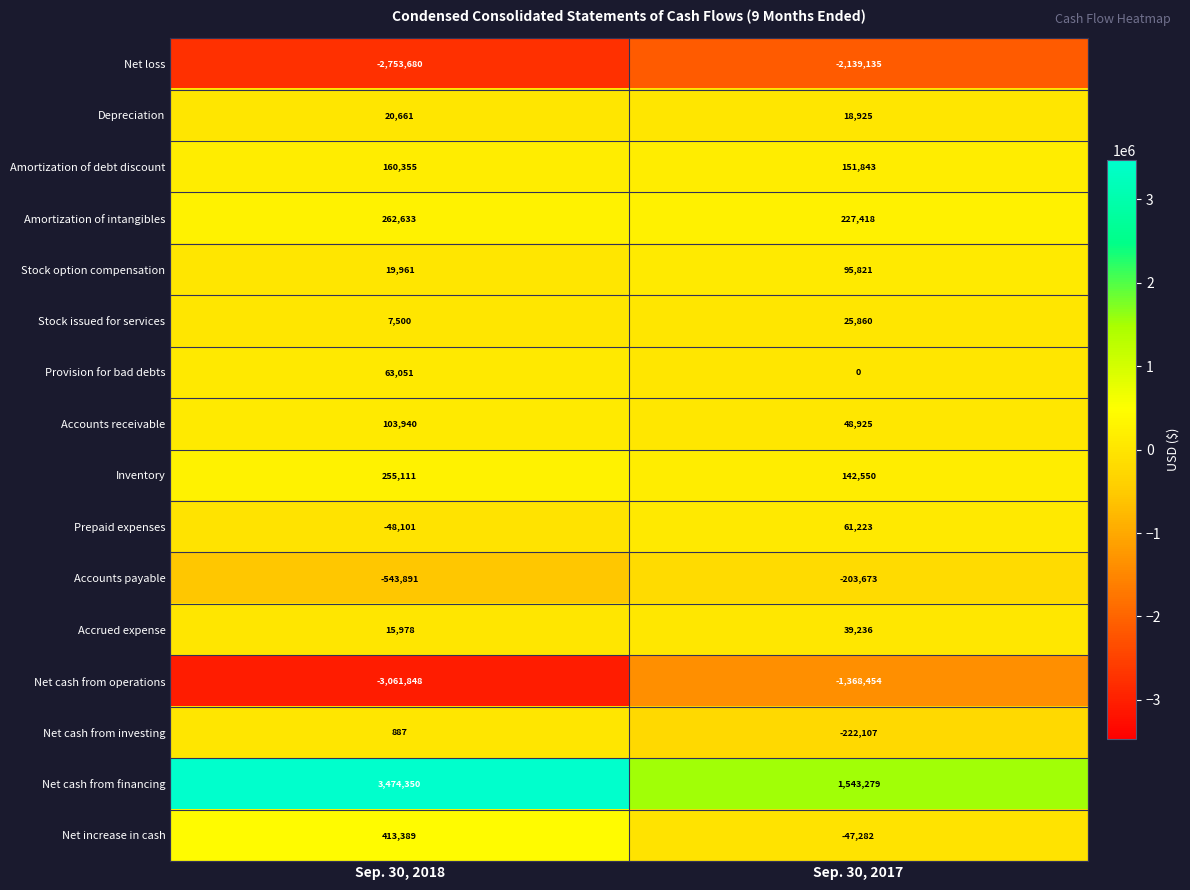

The value of Provision for bad debts at Sep. 30, 2018 is 63051. True or false?

True